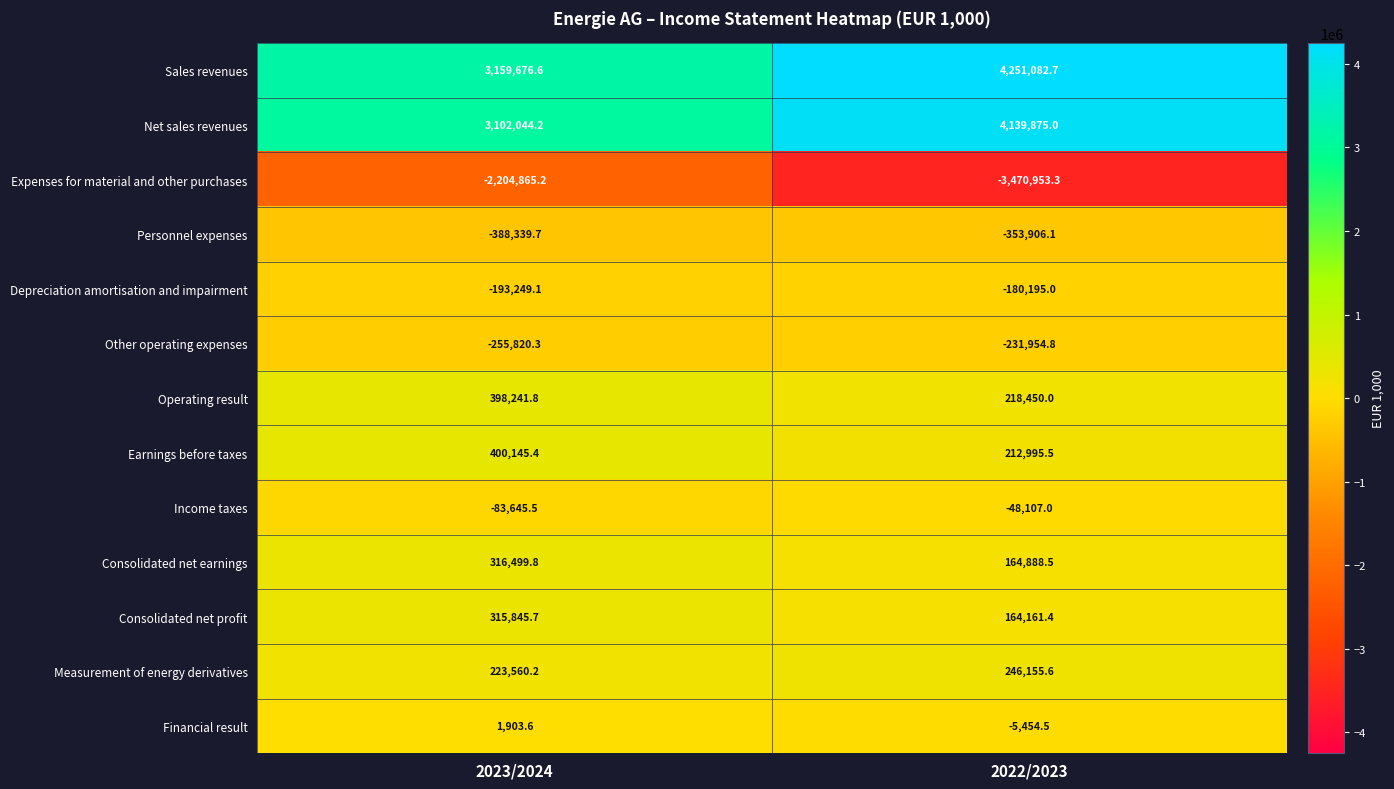

Where is Consolidated net profit nearest to the value 240003?

2022/2023